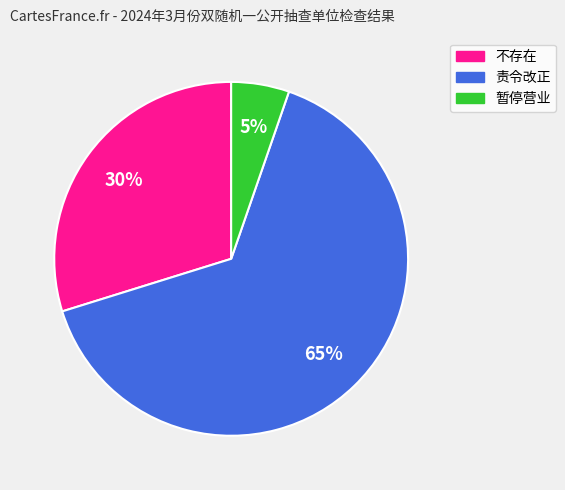

How many slices are in this pie chart?

3